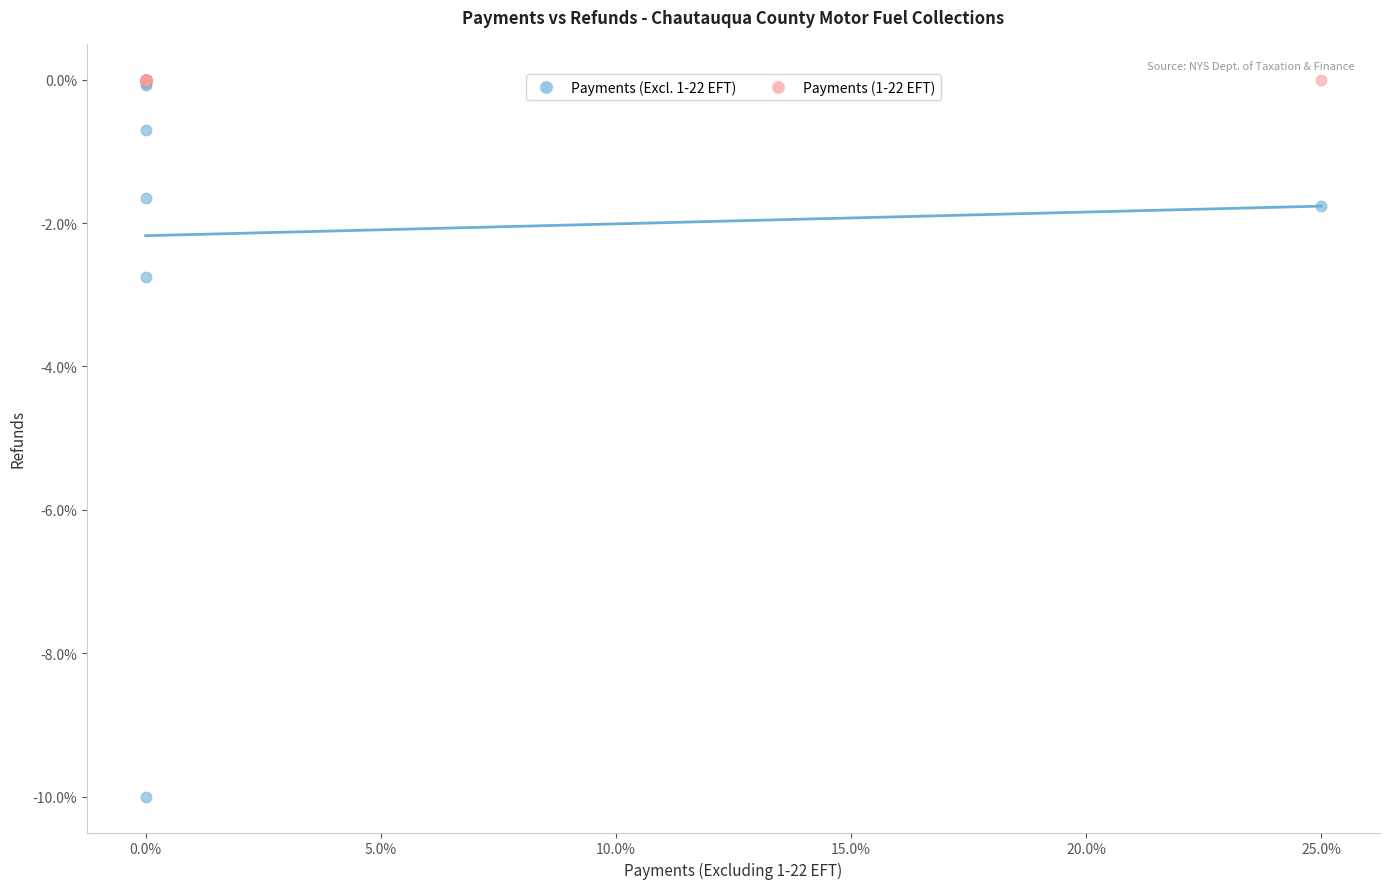

What are all the series names shown in the legend?

Payments (Excl. 1-22 EFT), Payments (1-22 EFT)